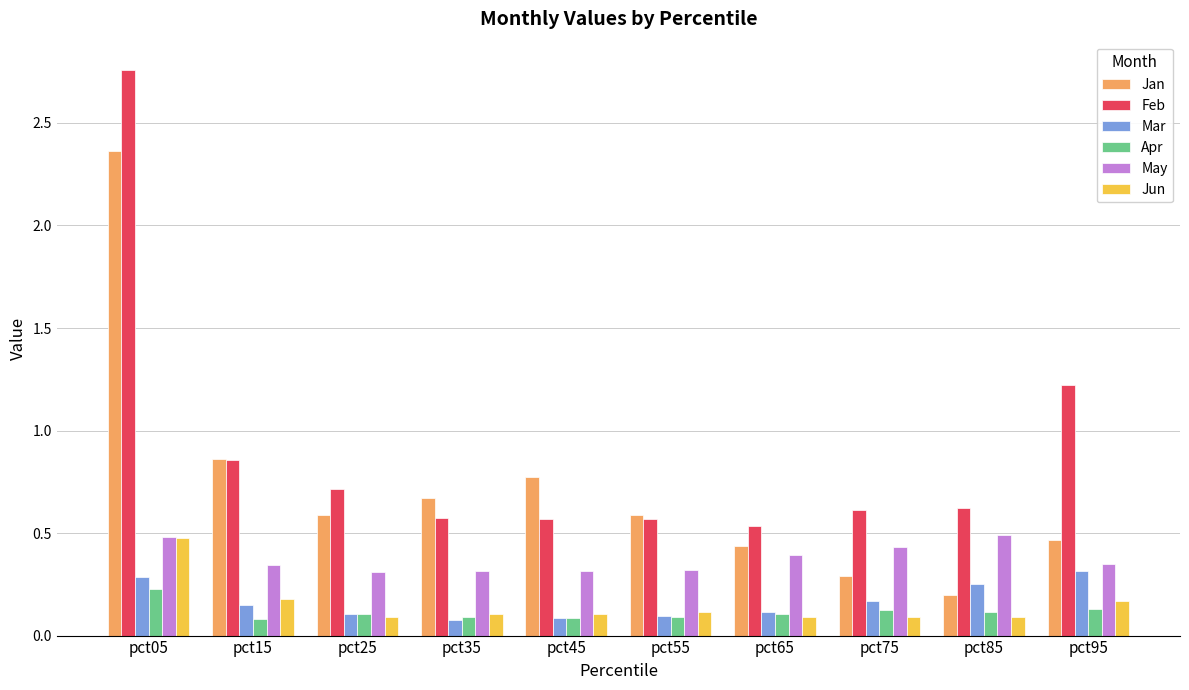

The Apr series shows 0.0 at pct35. True or false?

False